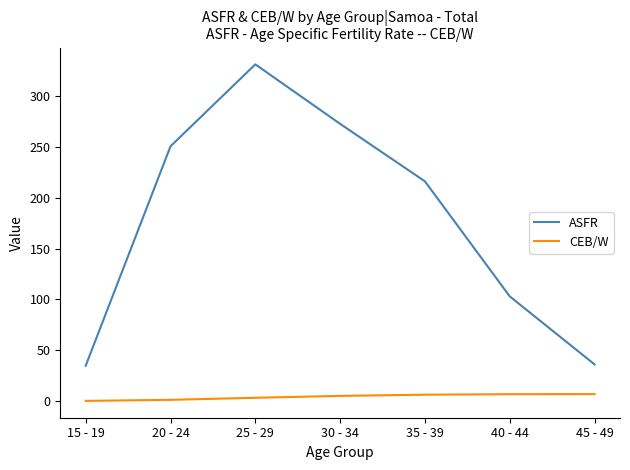

Is it true that CEB/W equals 0.1 at 15 - 19?

True